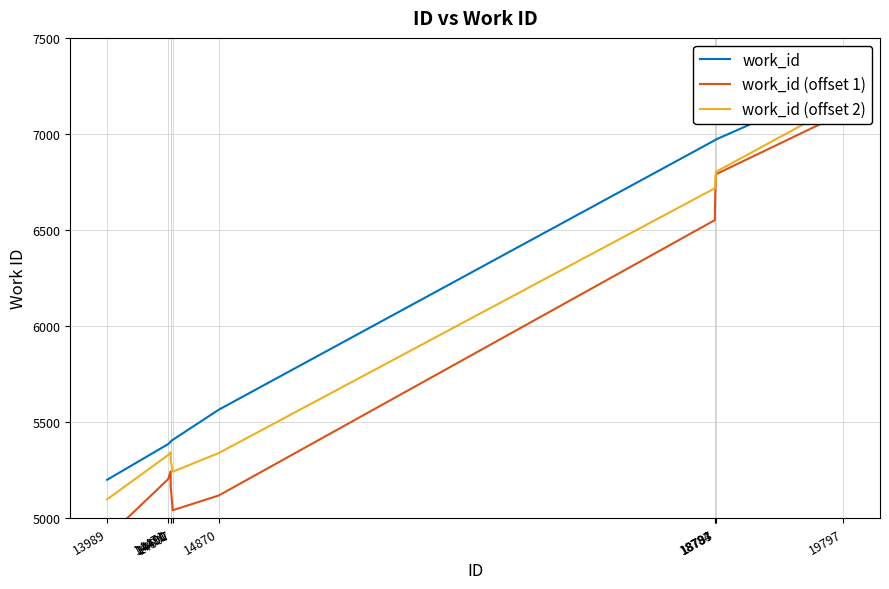

Where is the first local minimum for work_id (offset 2)?

14507